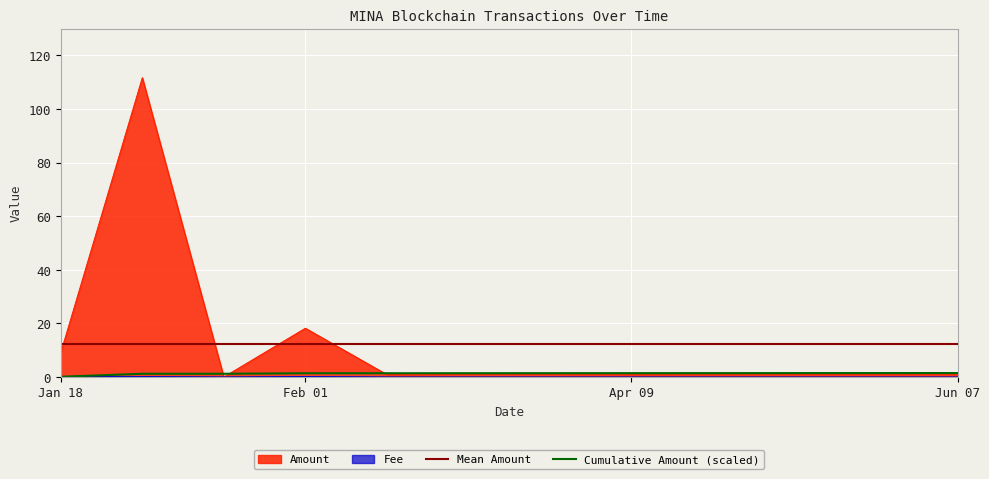

Where do Amount and Fee first cross each other?

2024-01-18 17:12 and 2024-01-18 17:45